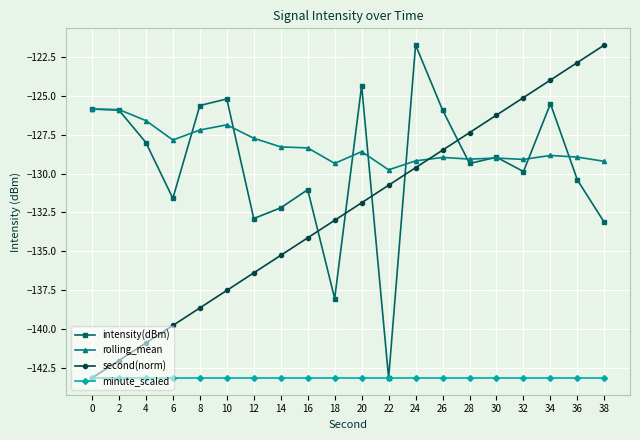

Rank the categories by second(norm) value from lowest to highest.

0, 2, 4, 6, 8, 10, 12, 14, 16, 18, 20, 22, 24, 26, 28, 30, 32, 34, 36, 38